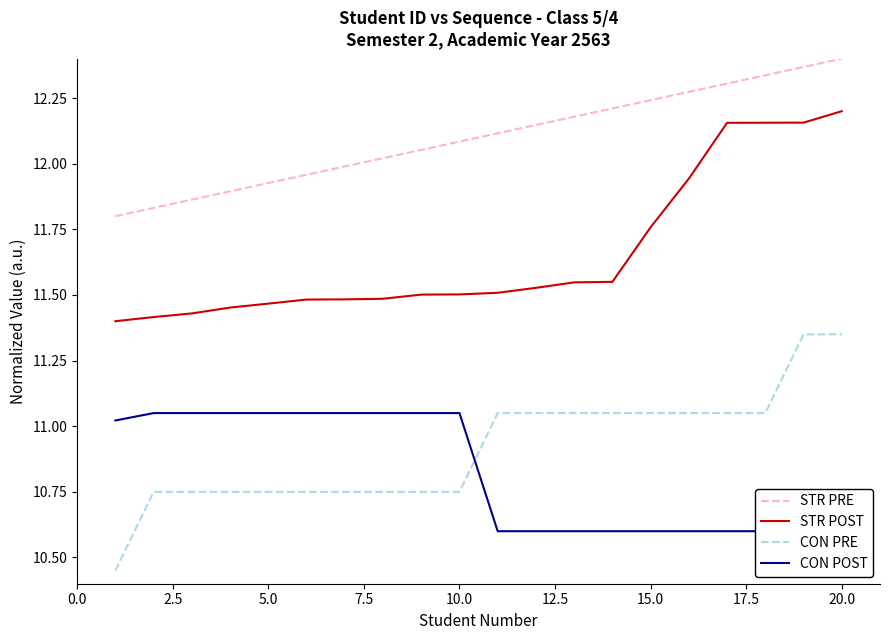

How many categories are shown in the chart?

20